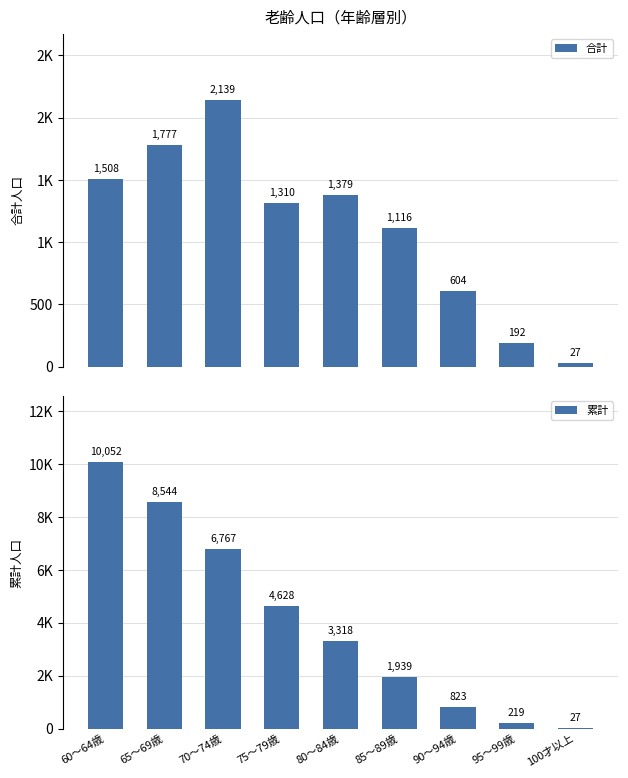

Is the value of 合計 at 70～74歳 greater than the value of 累計 at 70～74歳?

No